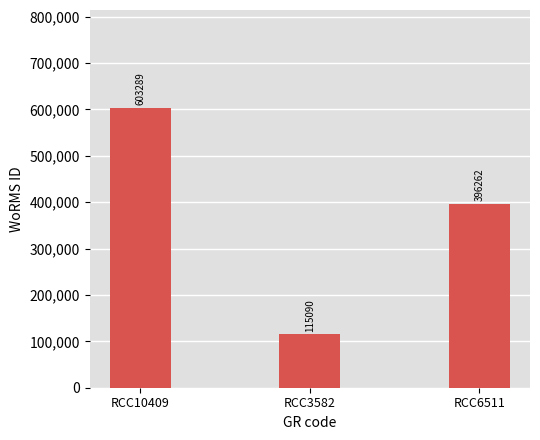

At which label is the value closest to 359189?

RCC6511